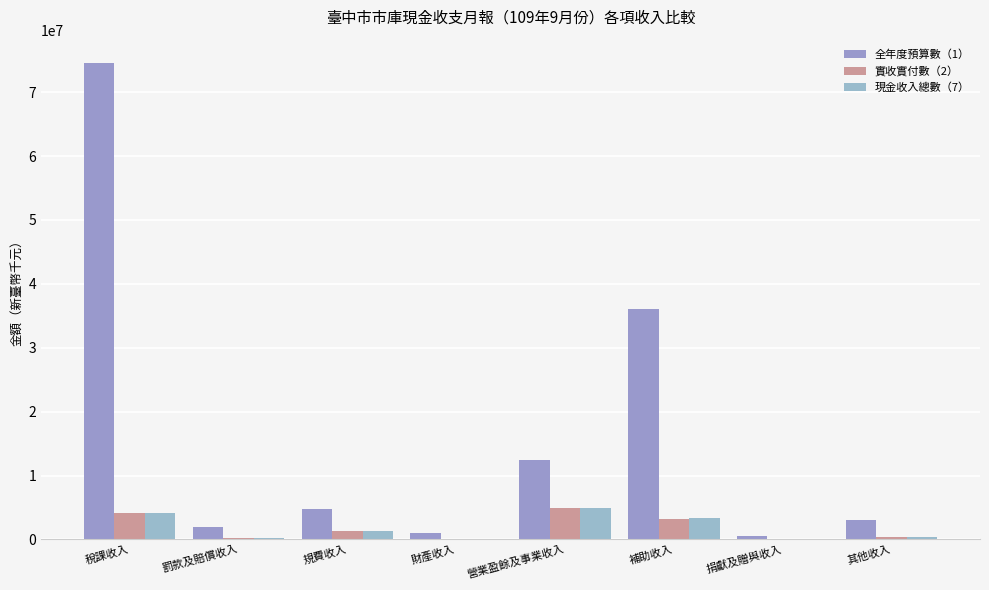

True or false: 實收實付數（2） has a value of 5000000.0 at 營業盈餘及事業收入.

True